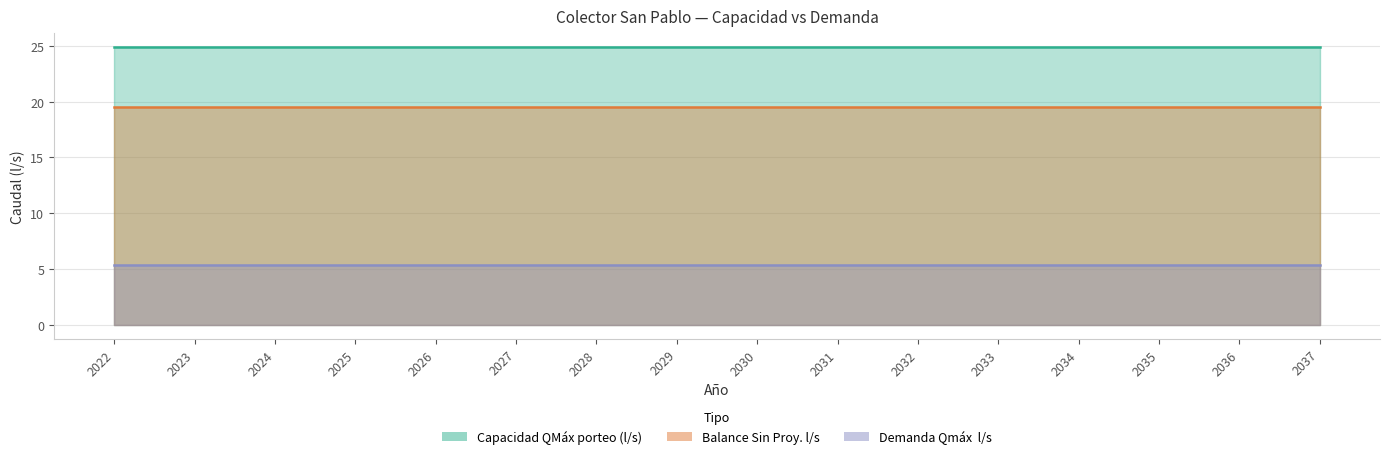

True or false: Capacidad QMáx porteo (l/s) and Balance Sin Proy. l/s cross at least once.

False